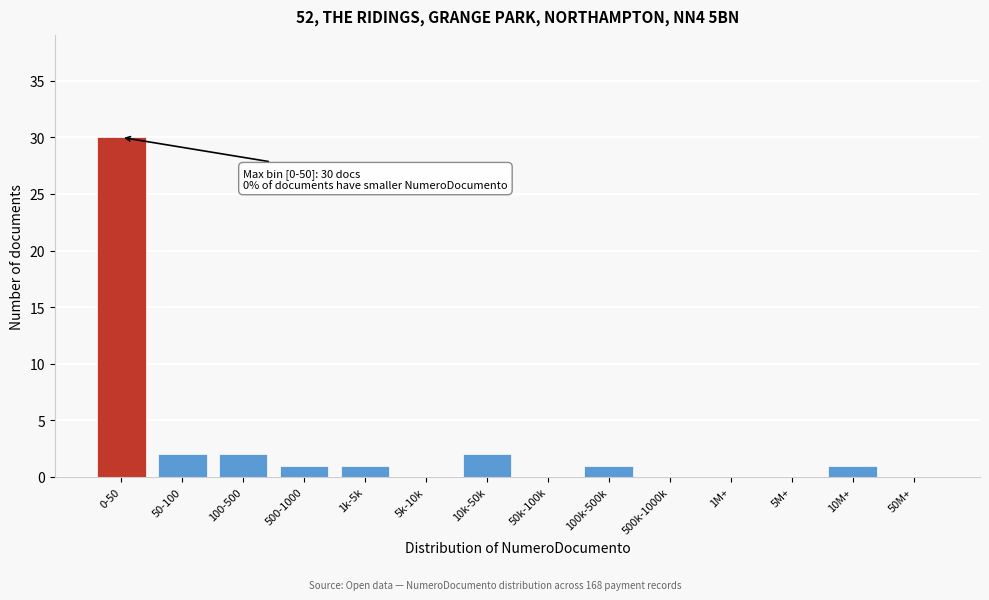

Reading left to right, extract all data points from this chart.

0-50=30	50-100=2	100-500=2	500-1000=1	1k-5k=1	5k-10k=0	10k-50k=2	50k-100k=0	100k-500k=1	500k-1000k=0	1M+=0	5M+=0	10M+=1	50M+=0